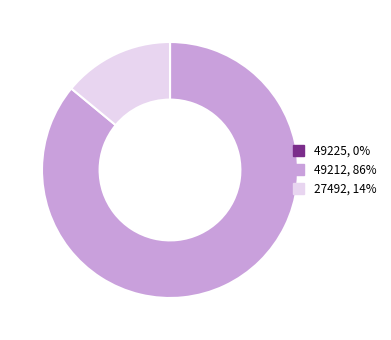

Is there any slice that represents more than half of the pie?

Yes